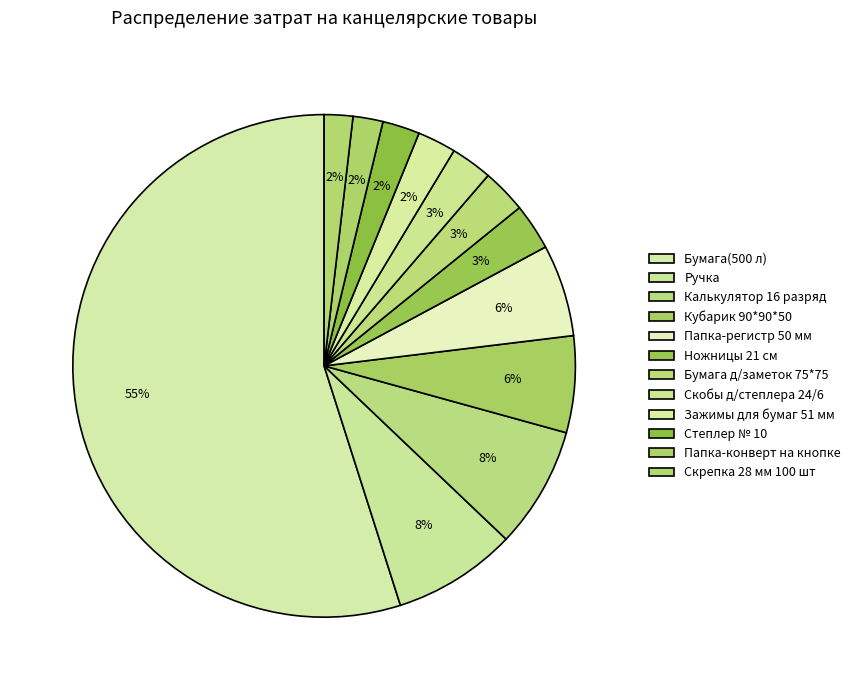

Count the number of slices in the pie.

12